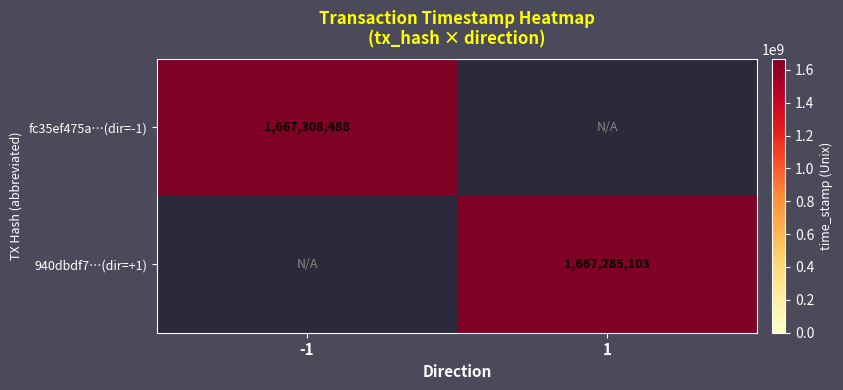

Is it true that 940dbdf7…(dir=+1) equals 1667285103 at 1?

True